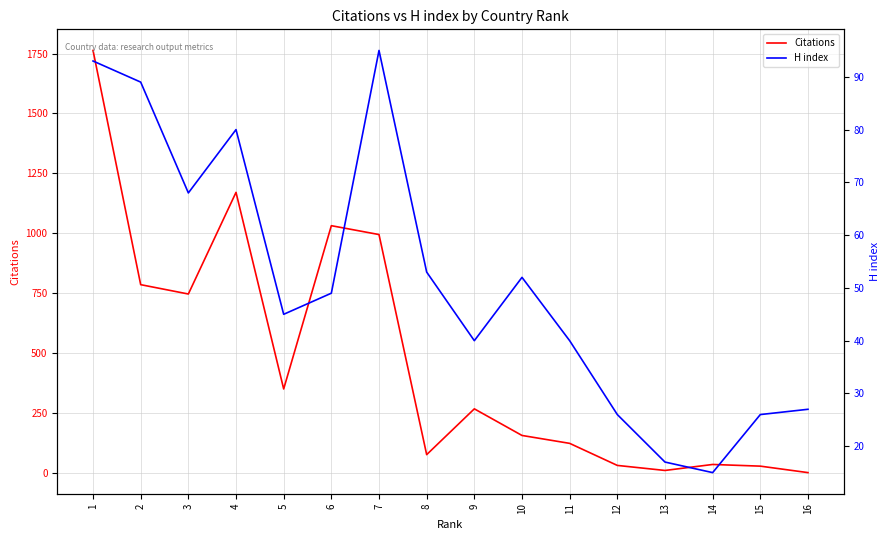

What value does the H index series have at 15, to the nearest 10?

30